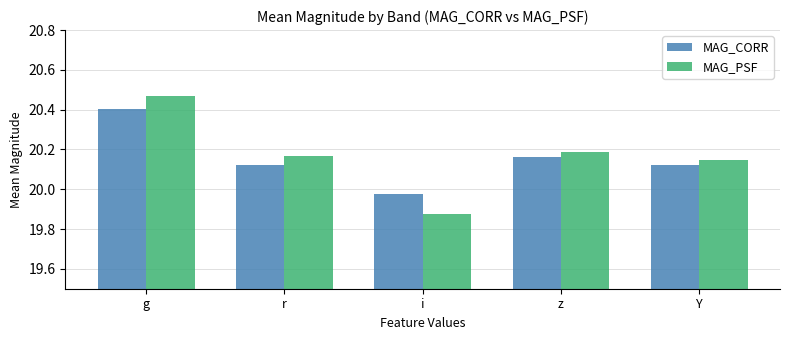

At which category is the sum across all series the highest?

g